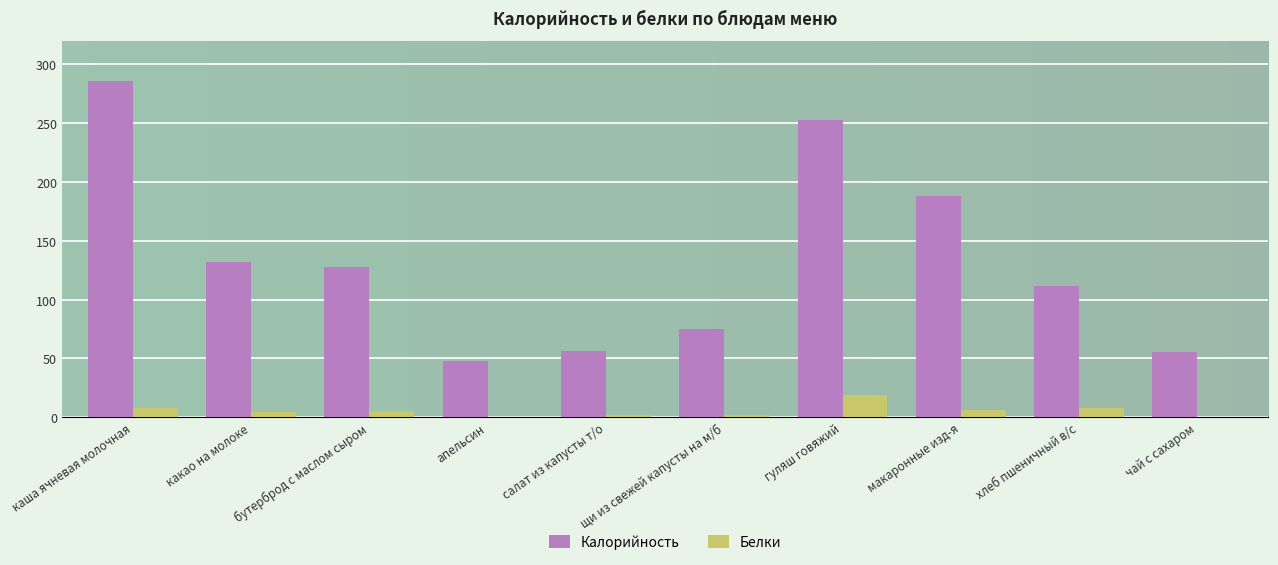

Where does the Белки series first go above 4?

каша ячневая молочная